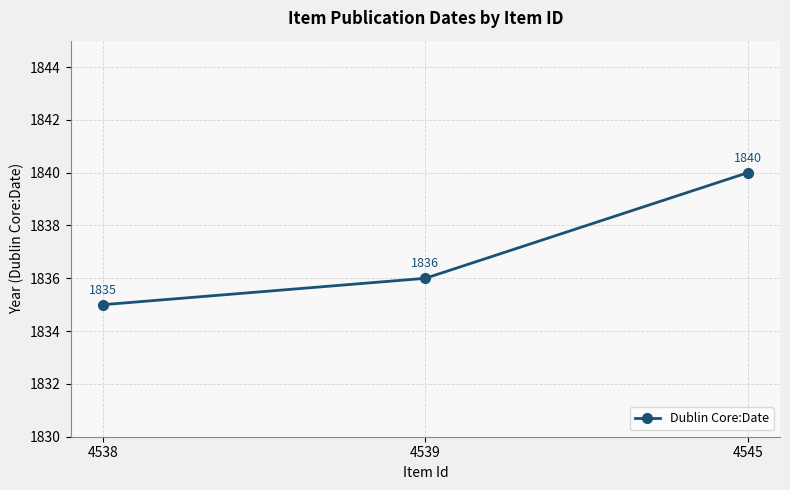

Count the number of categories in the chart.

3